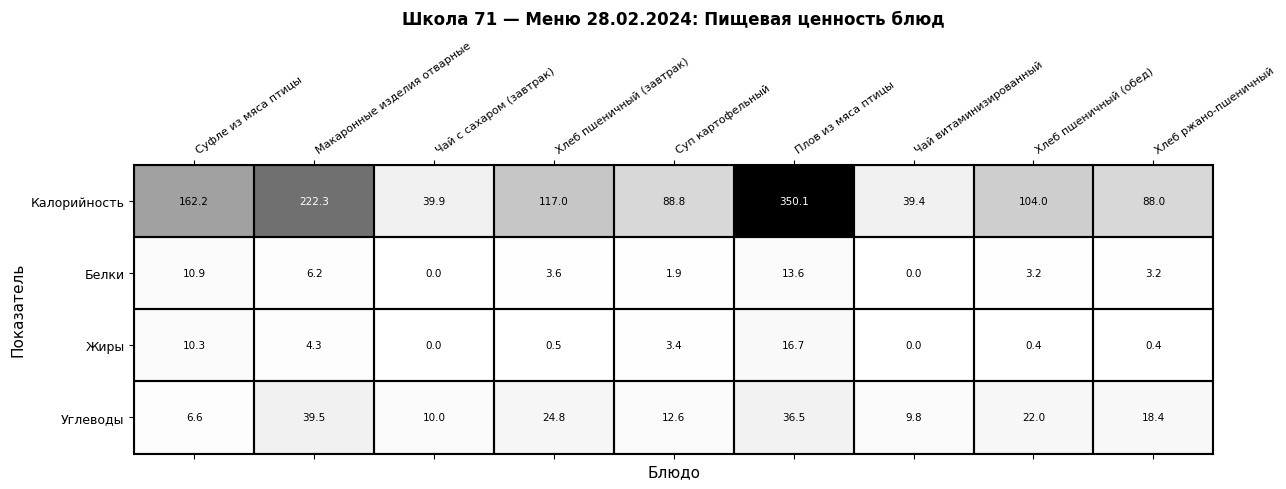

Is it true that Жиры equals 5.7 at Макаронные изделия отварные?

False